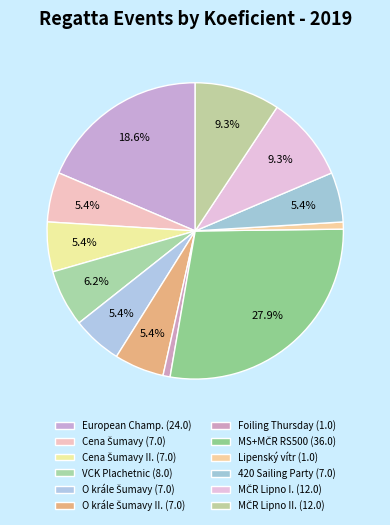

To the nearest percent, what is the difference between the largest and smallest slice percentages?

27%